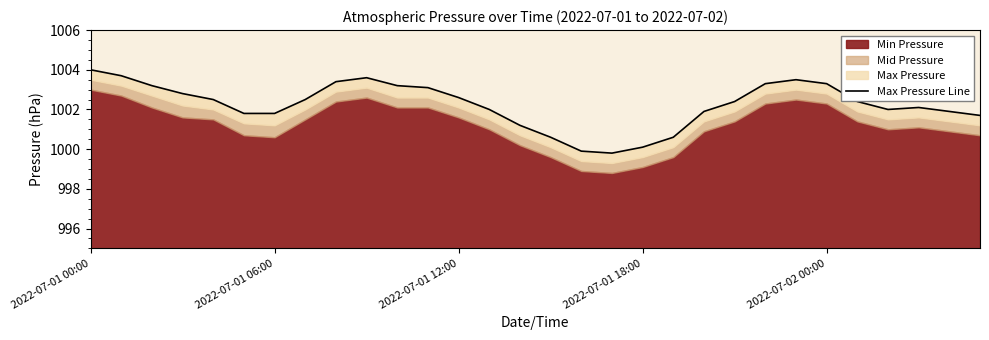

What position from the left is 14?

15